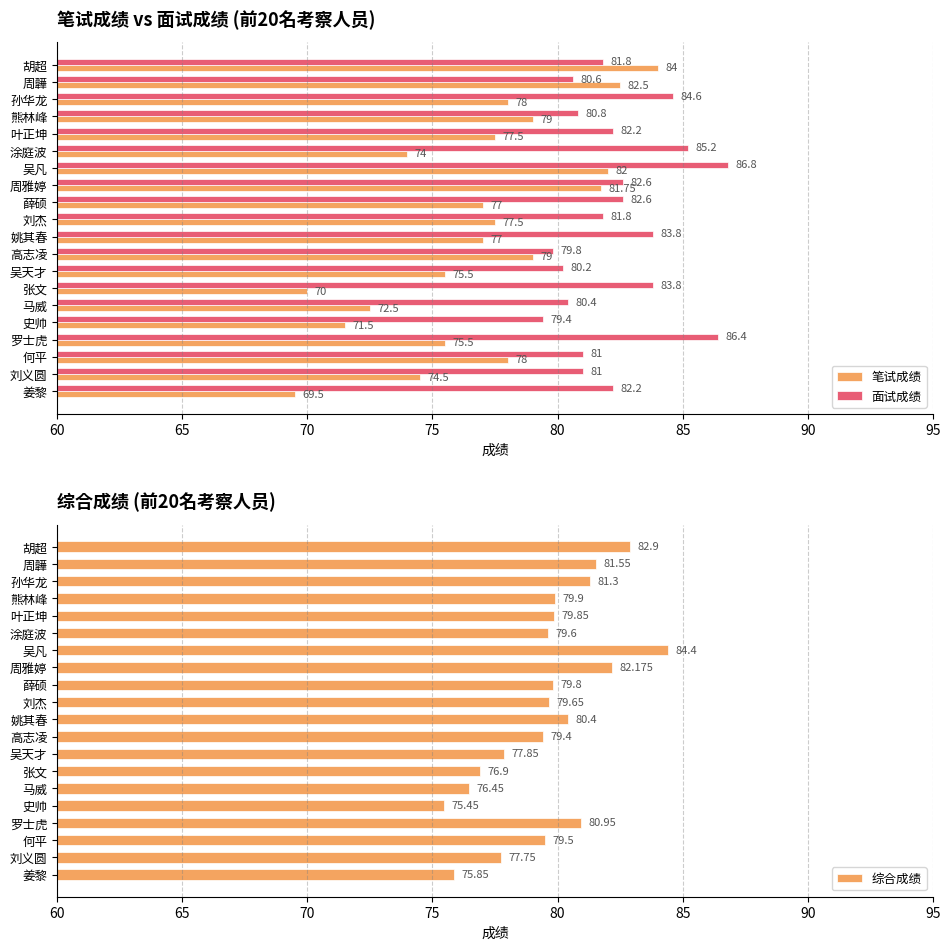

Reading left to right, extract all data points from this chart.

笔试成绩: 84.0	82.5	78.0	79.0	77.5	74.0	82.0	81.8	77.0	77.5	77.0	79.0	75.5	70.0	72.5	71.5	75.5	78.0	74.5	69.5
面试成绩: 81.8	80.6	84.6	80.8	82.2	85.2	86.8	82.6	82.6	81.8	83.8	79.8	80.2	83.8	80.4	79.4	86.4	81.0	81.0	82.2
综合成绩: 82.9	81.5	81.3	79.9	79.8	79.6	84.4	82.2	79.8	79.7	80.4	79.4	77.8	76.9	76.5	75.5	81.0	79.5	77.8	75.8